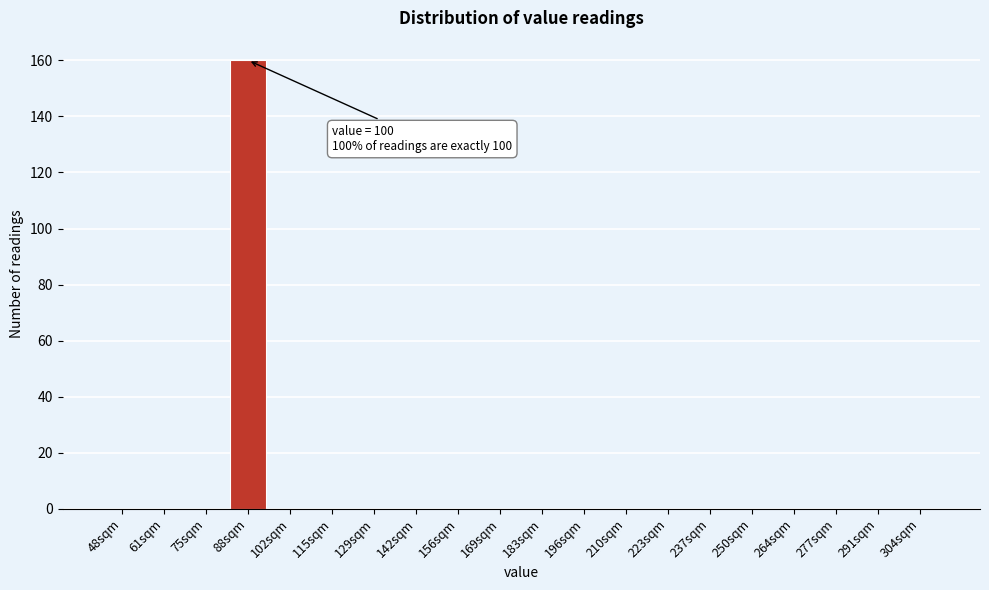

Reading left to right, list all the values displayed in this chart.

48sqm=0	61sqm=0	75sqm=0	88sqm=160	102sqm=0	115sqm=0	129sqm=0	142sqm=0	156sqm=0	169sqm=0	183sqm=0	196sqm=0	210sqm=0	223sqm=0	237sqm=0	250sqm=0	264sqm=0	277sqm=0	291sqm=0	304sqm=0